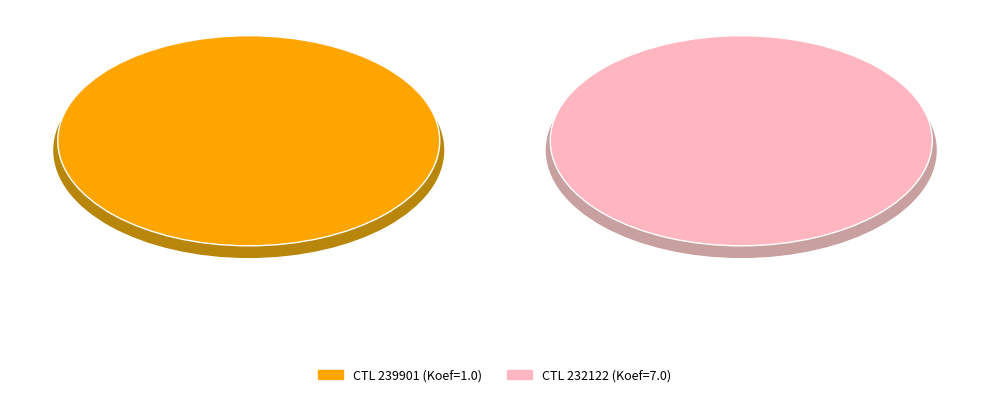

To the nearest percent, what is the difference between the largest and smallest slice percentages?

75%